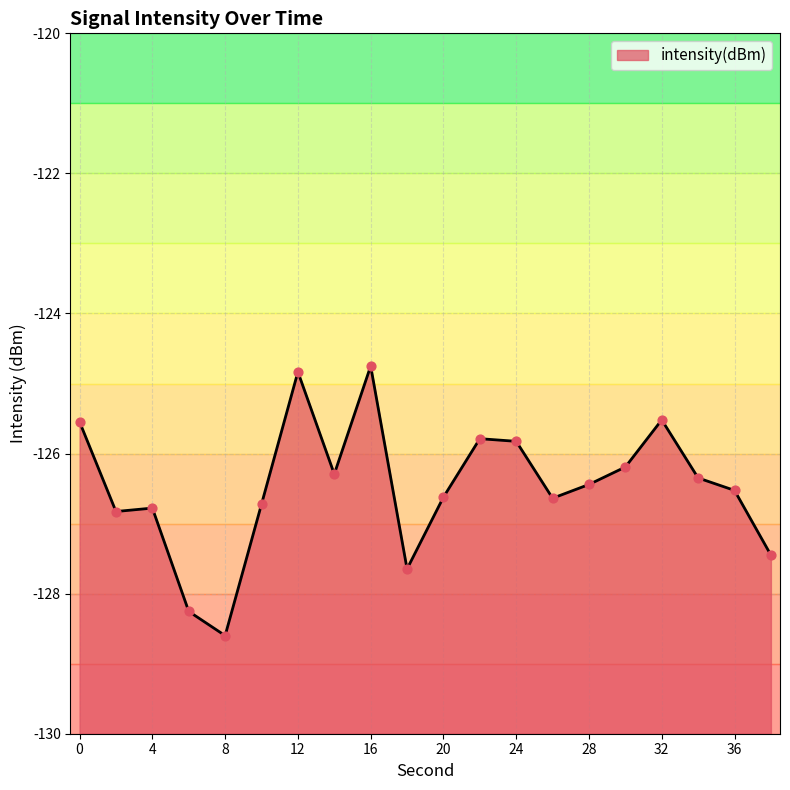

Between 32 and 14, which is larger?

32